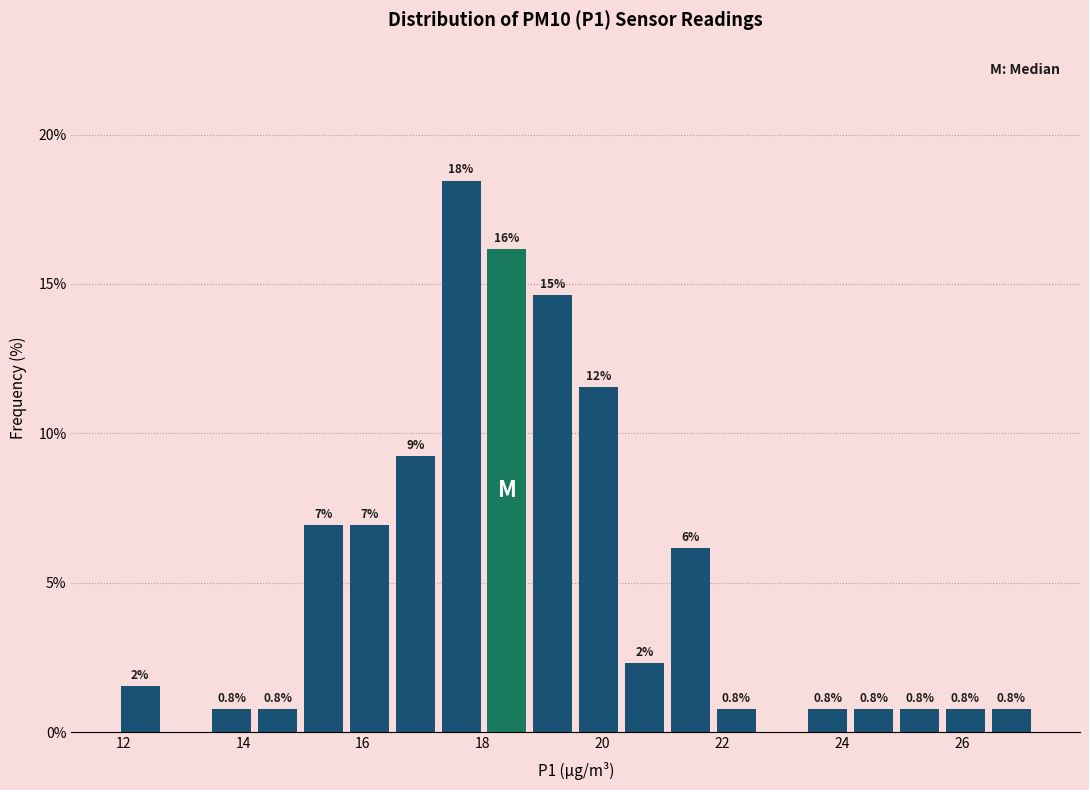

Read against the x-axis, roughly where is the centre of the tallest bar?

17.6